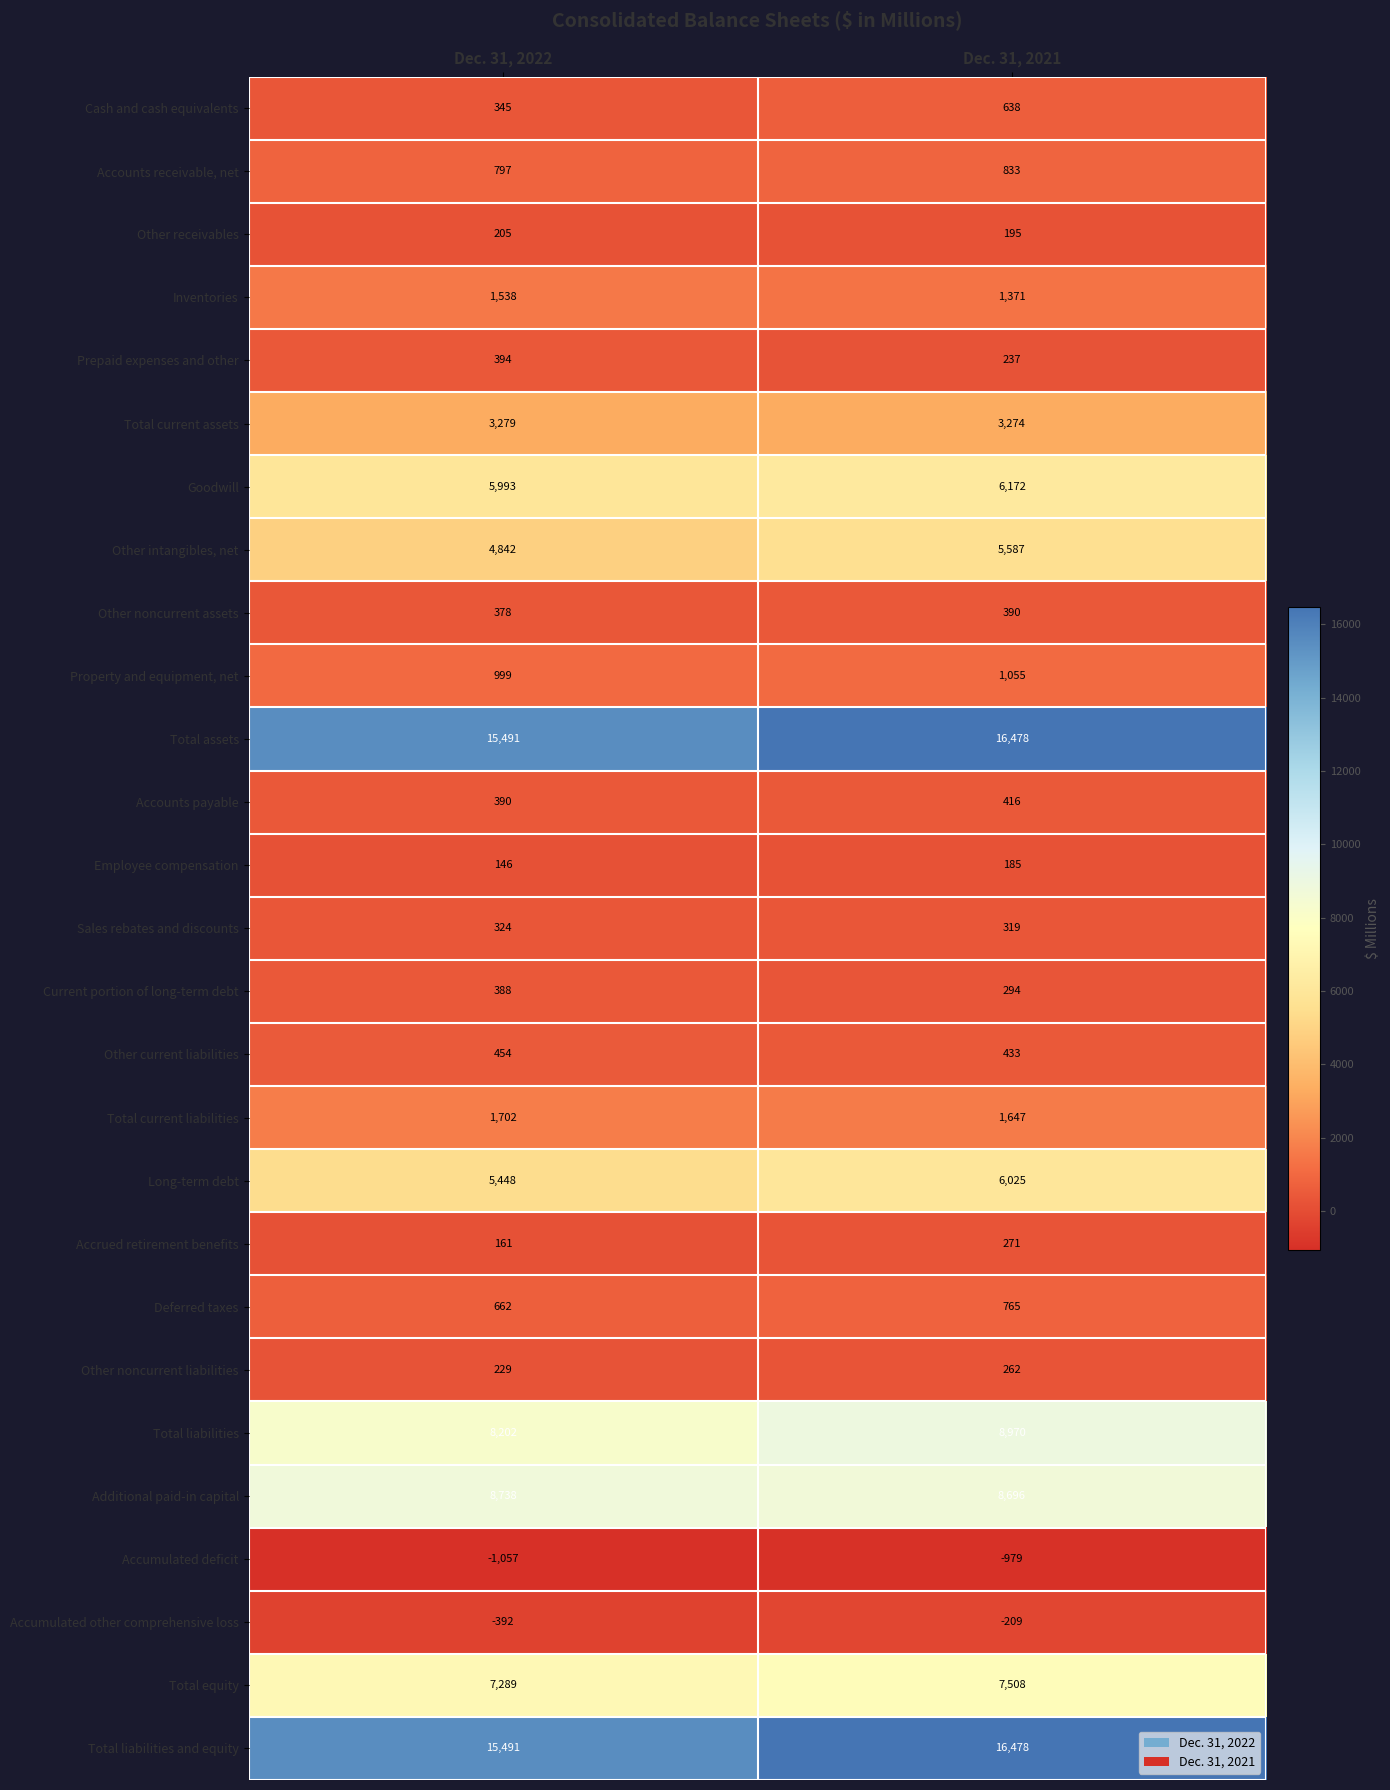

What is the difference between the highest and lowest values at Dec. 31, 2022?

16548